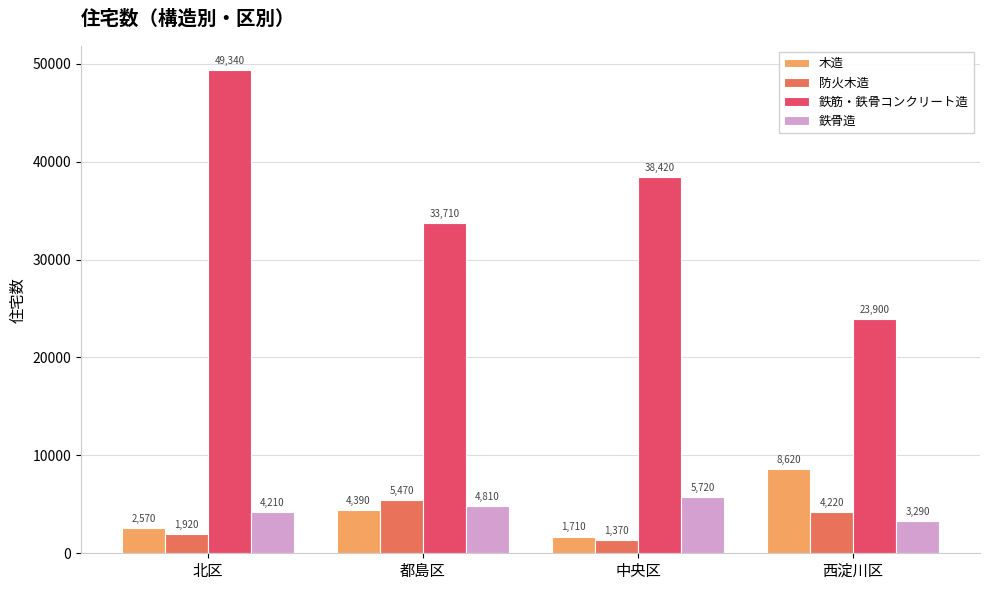

The 鉄筋・鉄骨コンクリート造 series shows 23900 at 西淀川区. True or false?

True